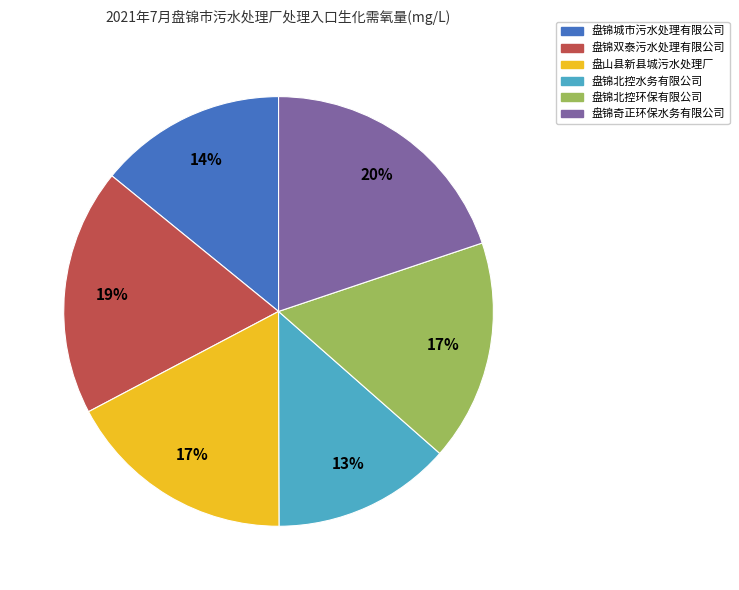

To the nearest percent, what percentage of the pie is 盘山县新县城污水处理厂?

17%